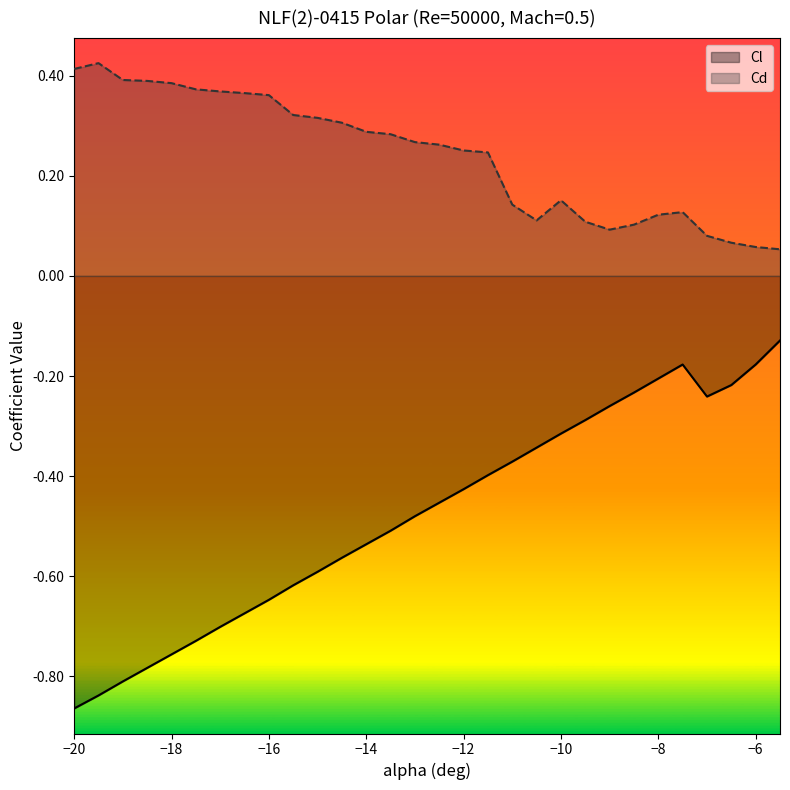

What is the difference between the maximum and minimum values in the Cd series?

0.4